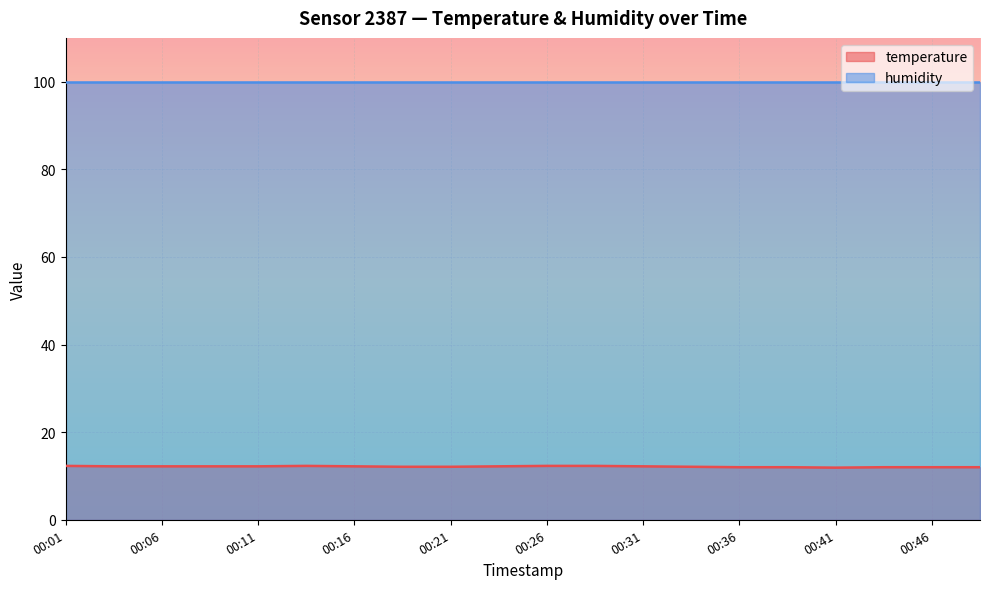

List the labels in order of value, smallest first.

00:41, 00:36, 00:38, 00:43, 00:46, 00:48, 00:18, 00:21, 00:33, 00:04, 00:06, 00:09, 00:11, 00:16, 00:23, 00:31, 00:01, 00:13, 00:26, 00:28